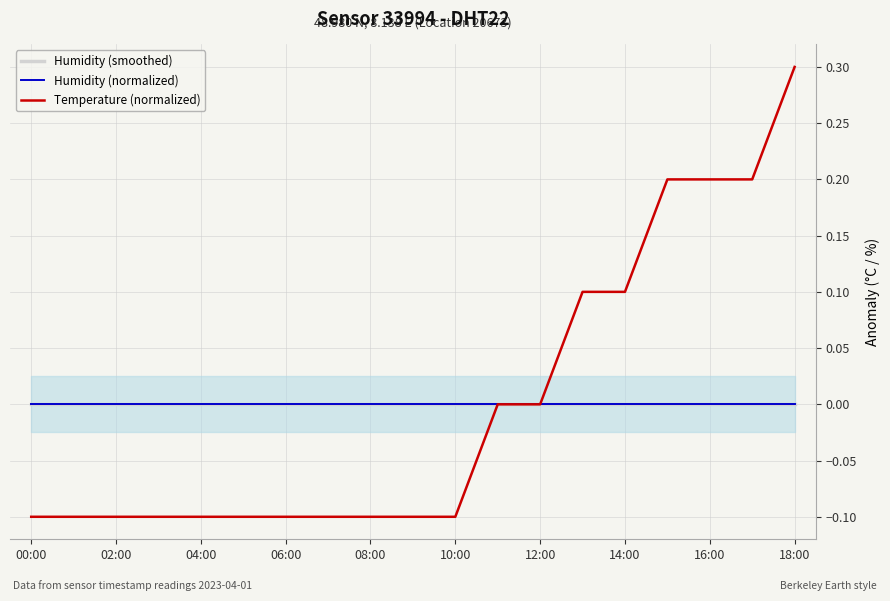

Rank the series by their maximum value, from lowest to highest.

Humidity (normalized), Humidity (smoothed), Temperature (normalized)